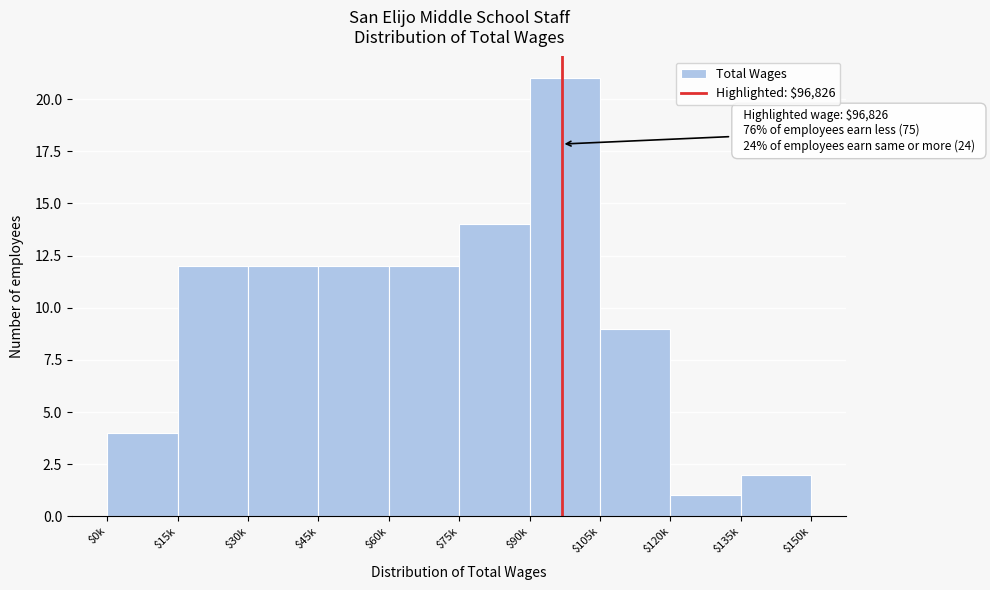

Reading right to left, list all the values displayed in this chart.

2	1	9	21	14	12	12	12	12	4